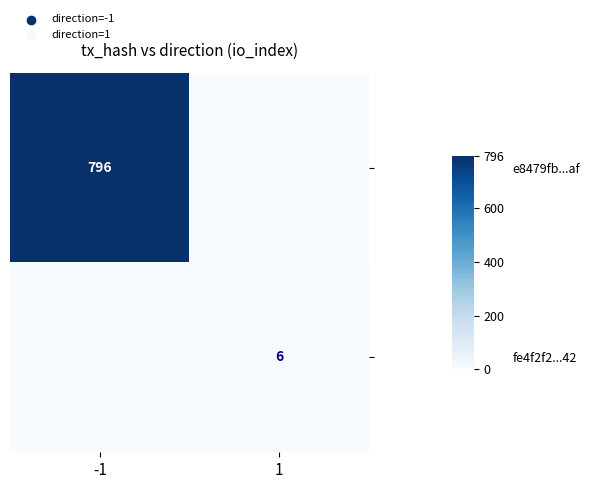

The value of e8479fb...af at -1 is 515. True or false?

False